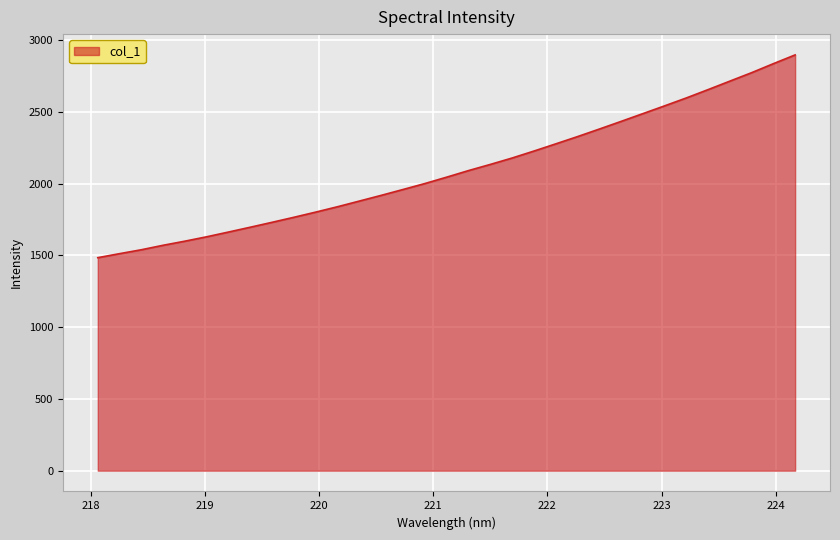

What is the smallest value displayed?

1483.6